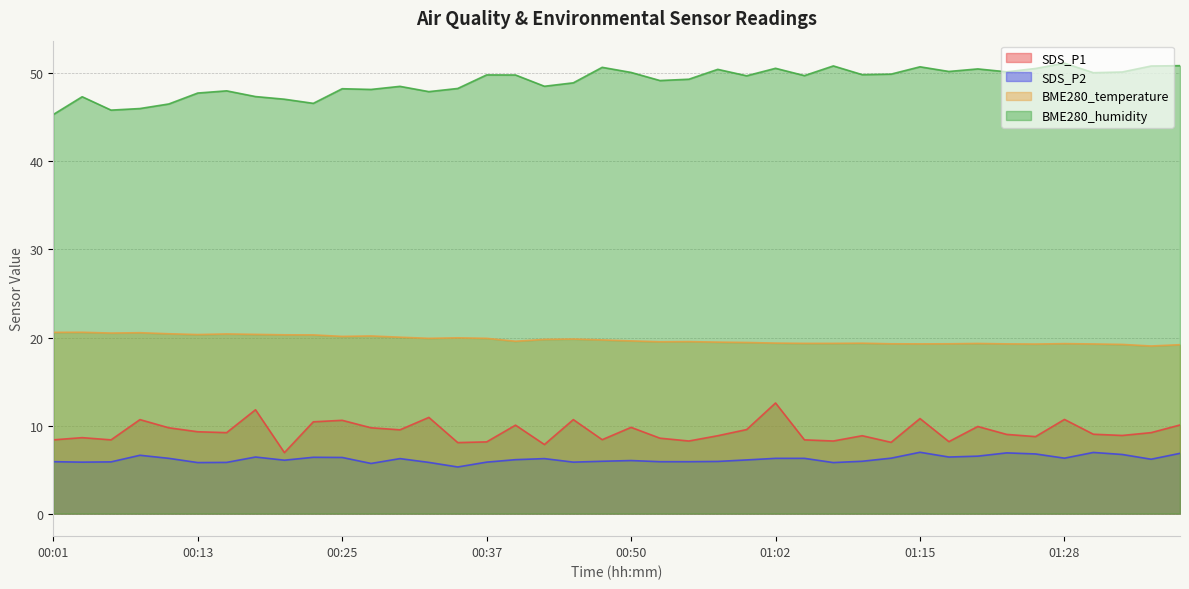

Is it true that SDS_P2 equals 5.9 at 00:06?

True